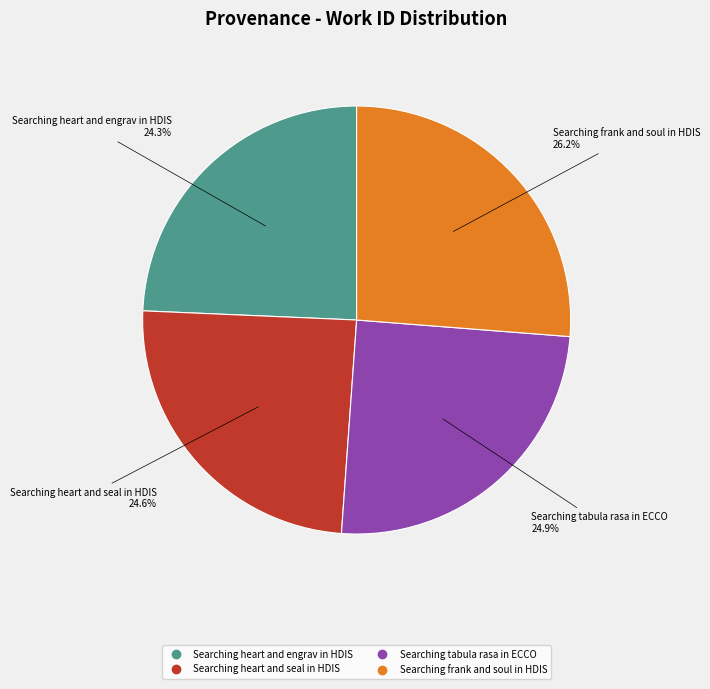

What portion of the pie excludes Searching tabula rasa in ECCO?

75.1%